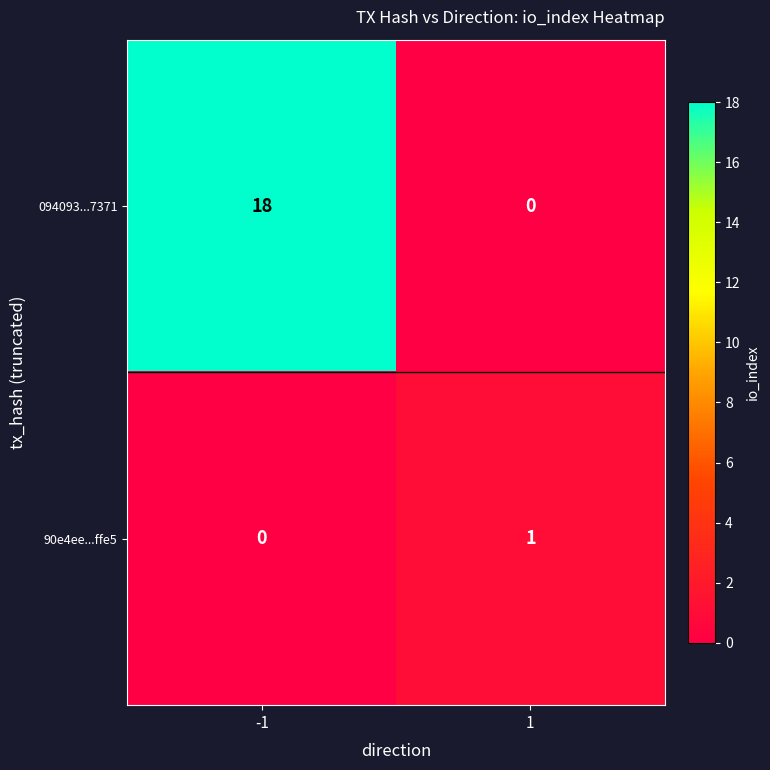

The value of 094093...7371 at 1 is 0. True or false?

True